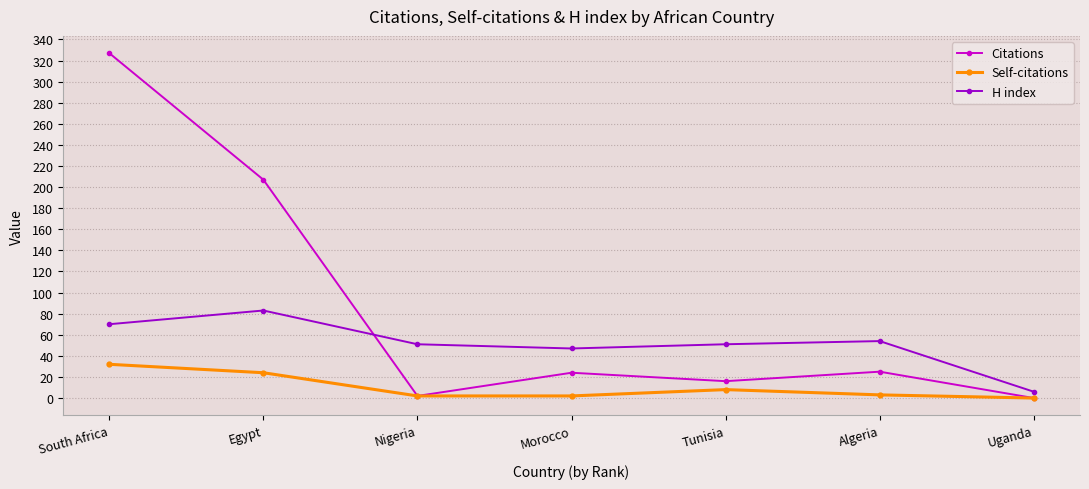

What is the label of the 6th point from the left?

Algeria